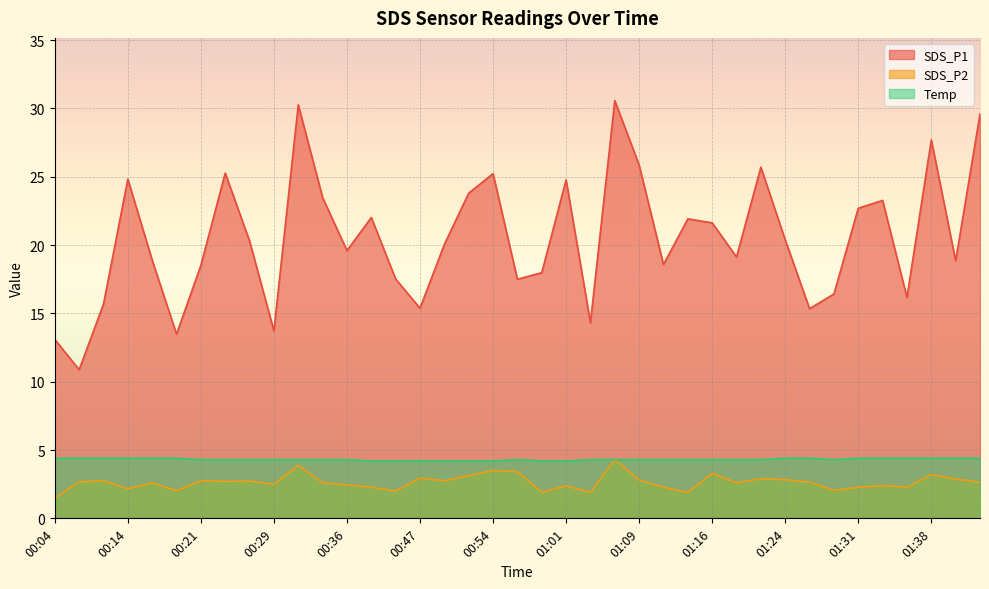

What position from the right is 01:26?

8